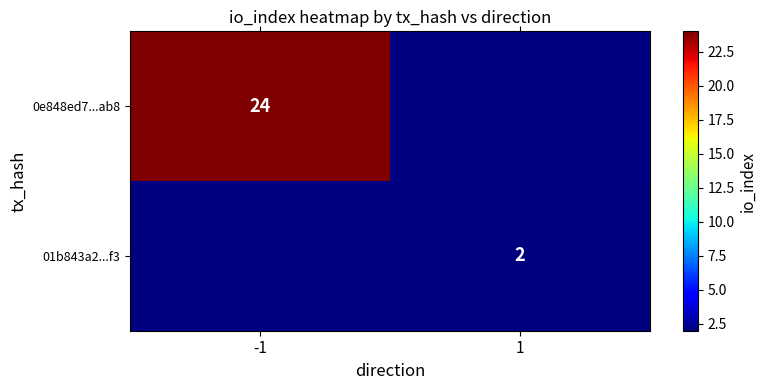

The value of 0e848ed7...ab8 at -1 is 24. True or false?

True